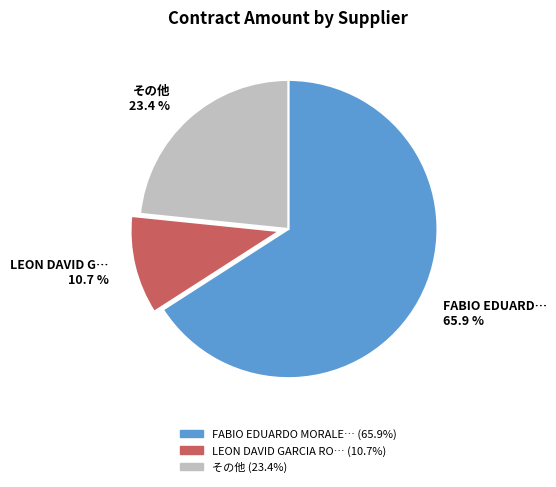

How many segments does this pie chart have?

3